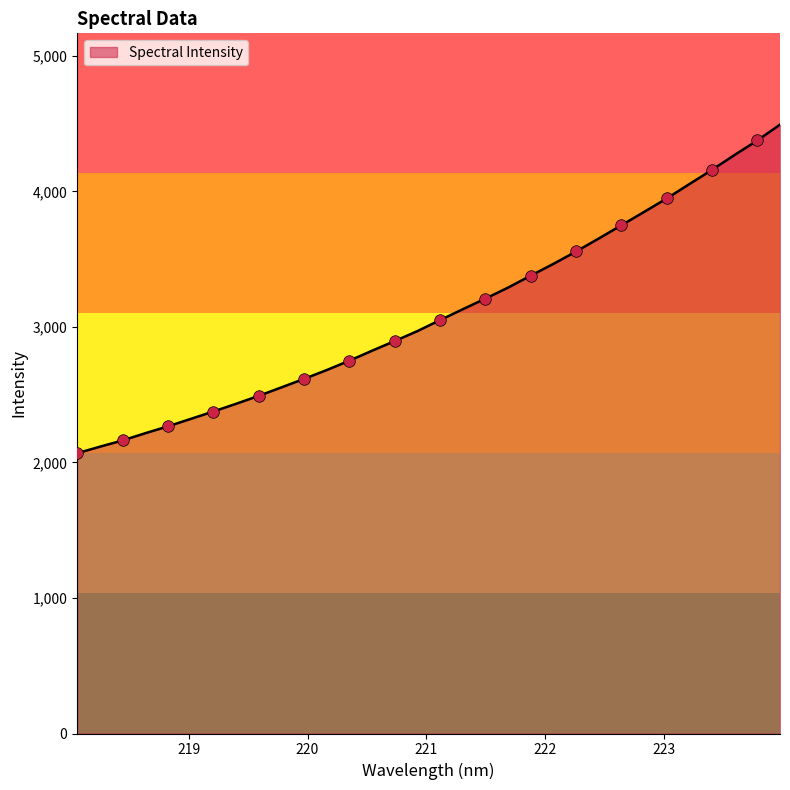

What is the smallest value displayed?

2067.5